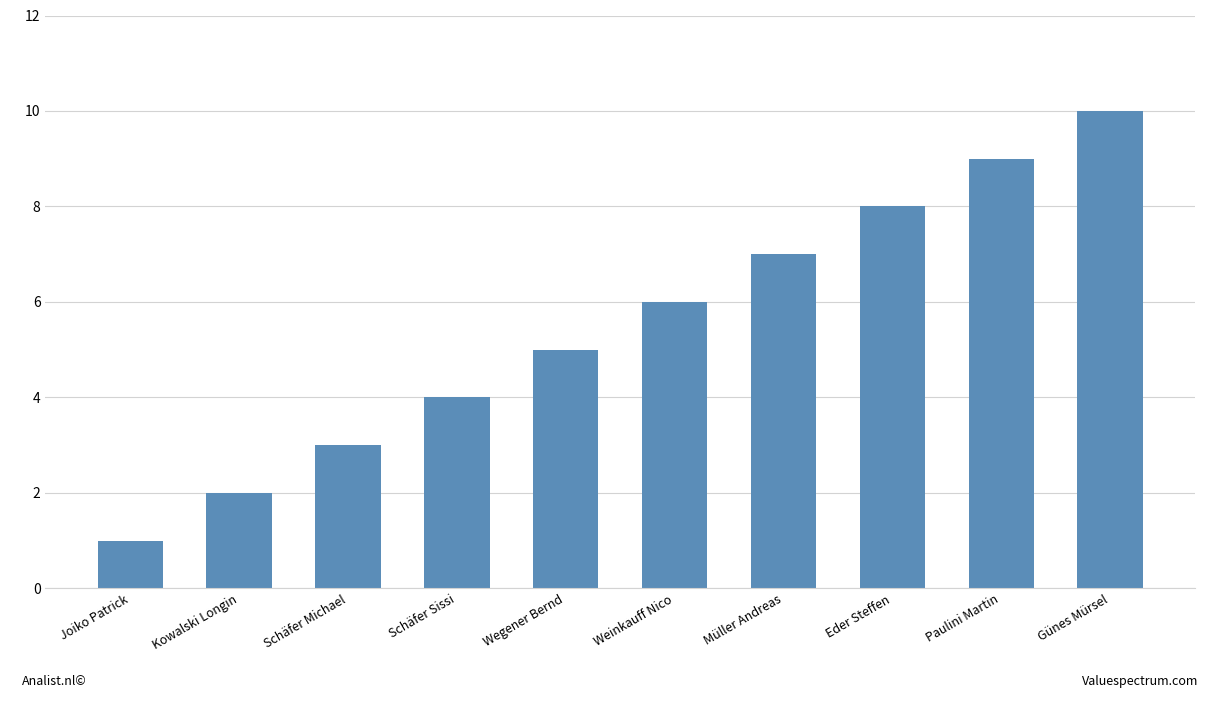

Which label corresponds to the smallest value in the chart?

Joiko Patrick